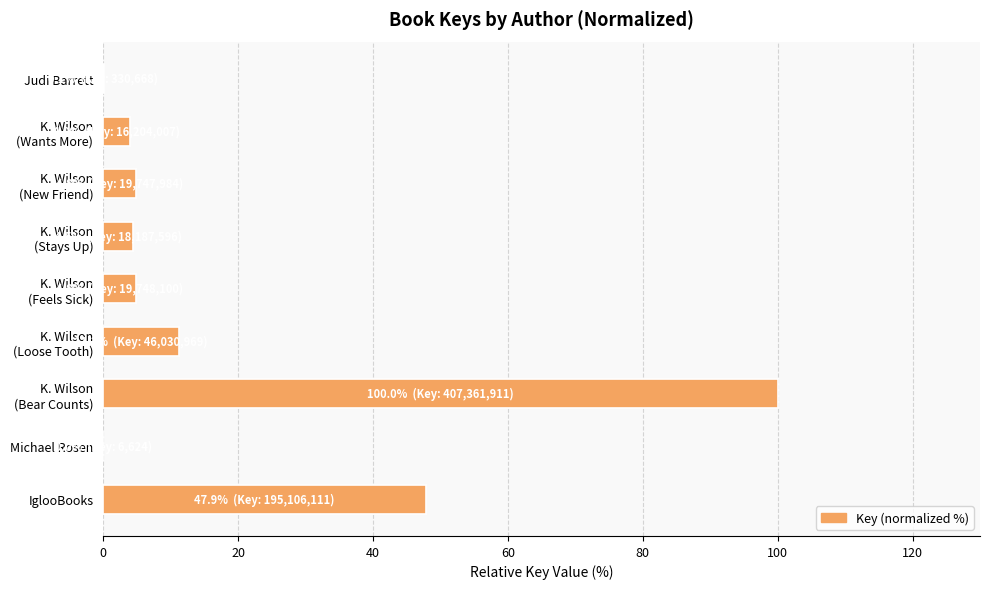

The value at Michael Rosen is 0.0. True or false?

True